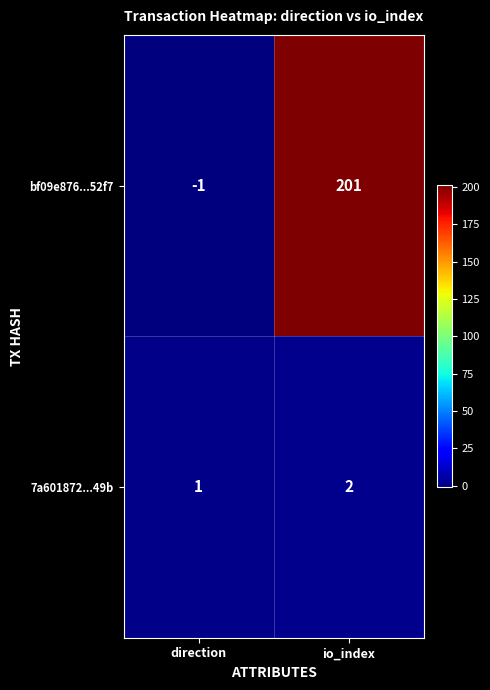

Reading right to left, extract all data points from this chart.

bf09e876...52f7: 201	-1
7a601872...49b: 2	1